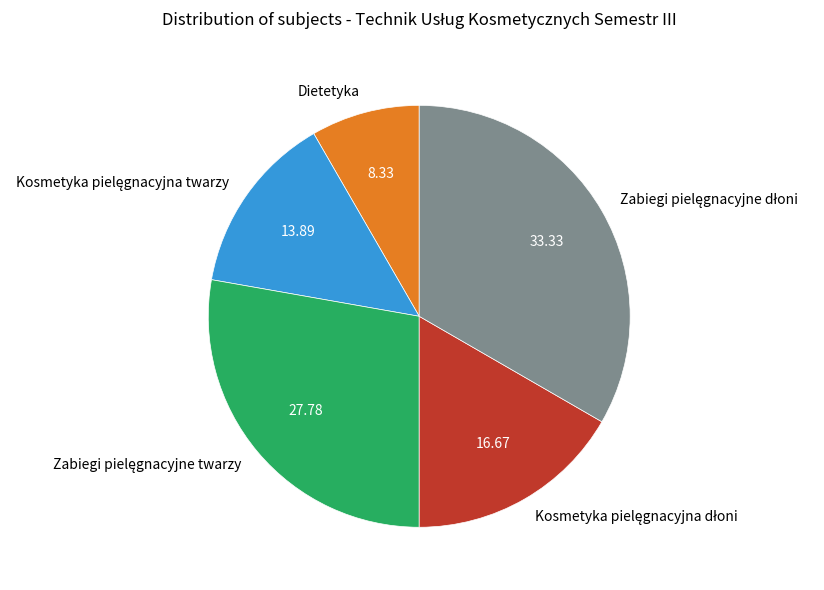

How many slices are in this pie chart?

5